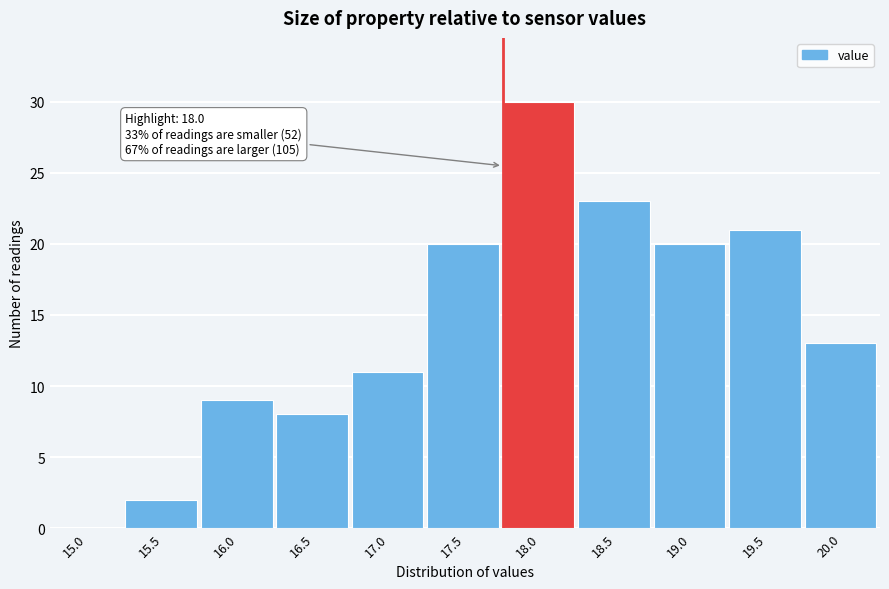

Reading right to left, what are all the values shown in this chart?

20.0=13	19.5=21	19.0=20	18.5=23	18.0=30	17.5=20	17.0=11	16.5=8	16.0=9	15.5=2	15.0=0